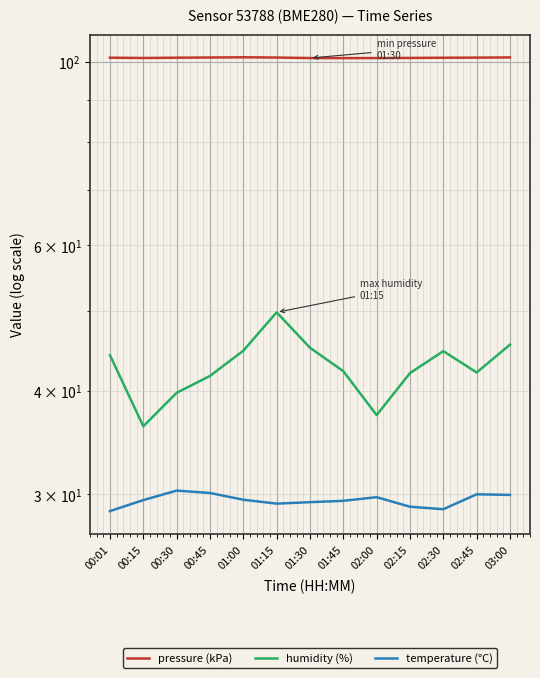

What are all the series names shown in the legend?

pressure (kPa), humidity (%), temperature (°C)